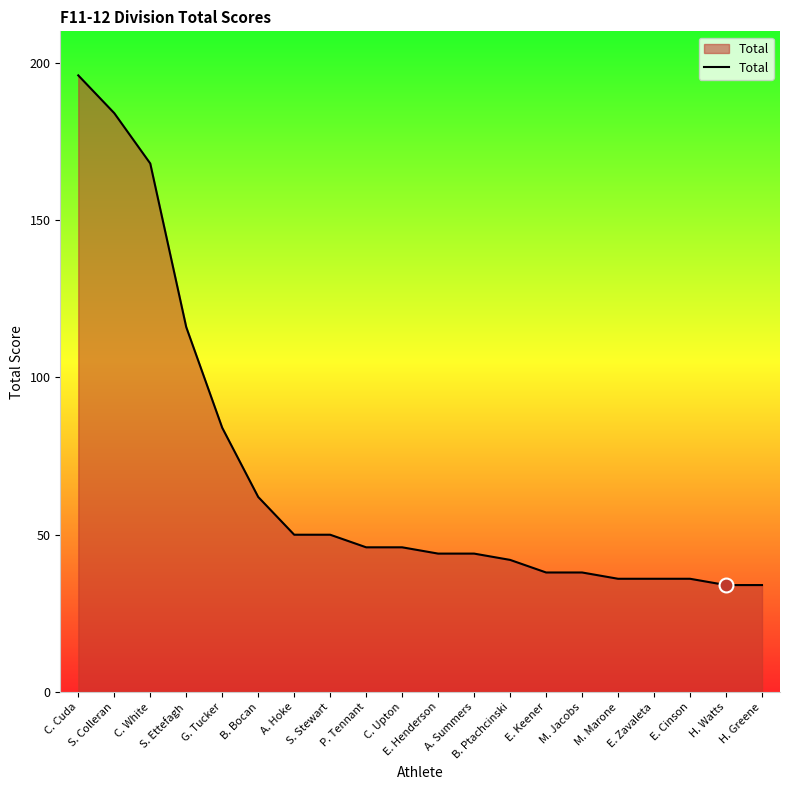

What is the maximum value shown in the chart?

196